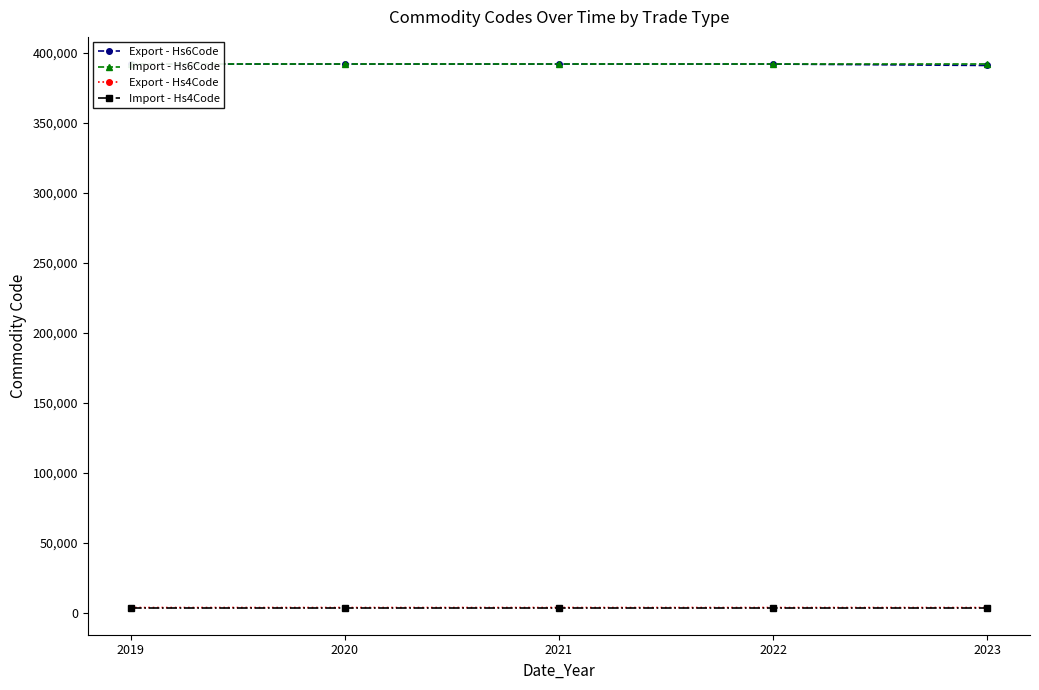

Reading left to right, what are all the values shown in this chart?

Export - Hs6Code: 392119.0	392119.0	392115.0	392113.0	391111.5
Import - Hs6Code: 392119.0	392119.0	392119.0	392119.0	392119.0
Export - Hs4Code: 3921.0	3921.0	3921.0	3921.0	3911.0
Import - Hs4Code: 3921.0	3921.0	3921.0	3921.0	3921.0